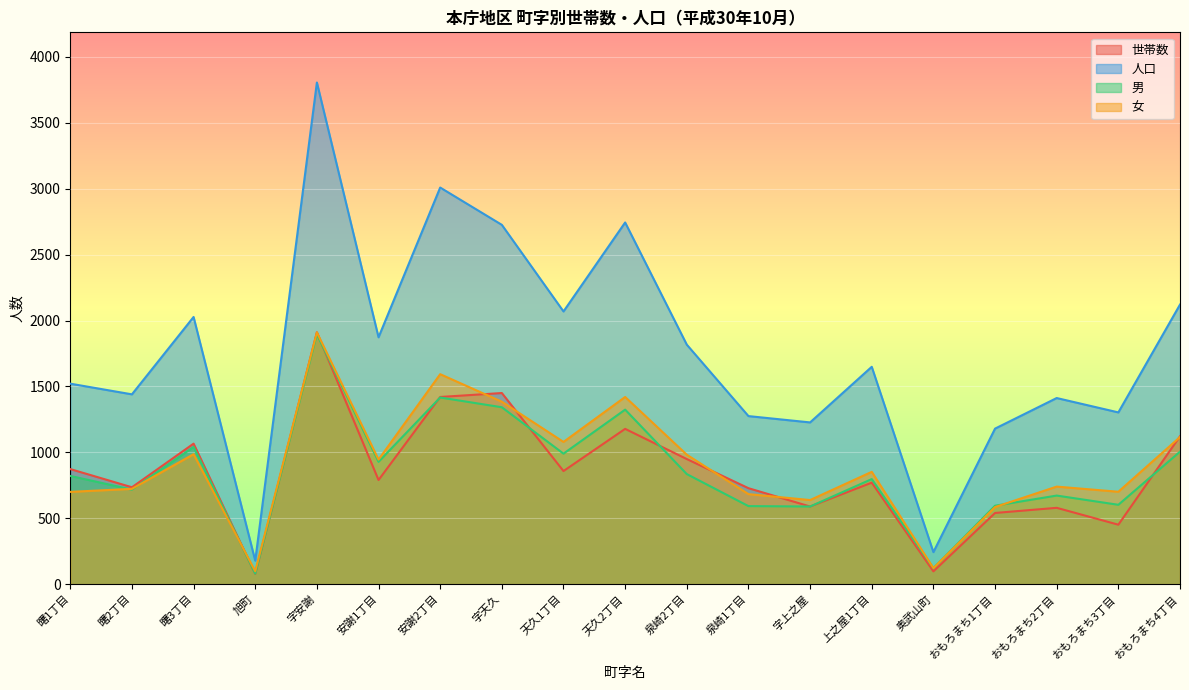

What are all the series names shown in the legend?

世帯数, 人口, 男, 女